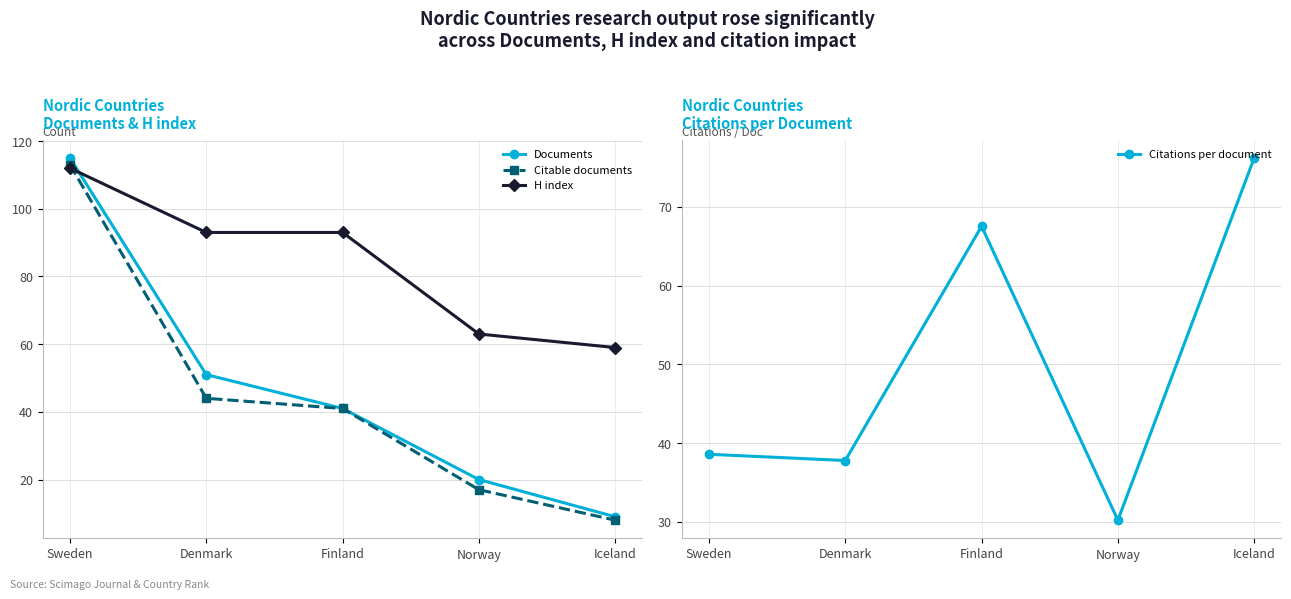

Is it true that Documents equals 33.2 at Norway?

False